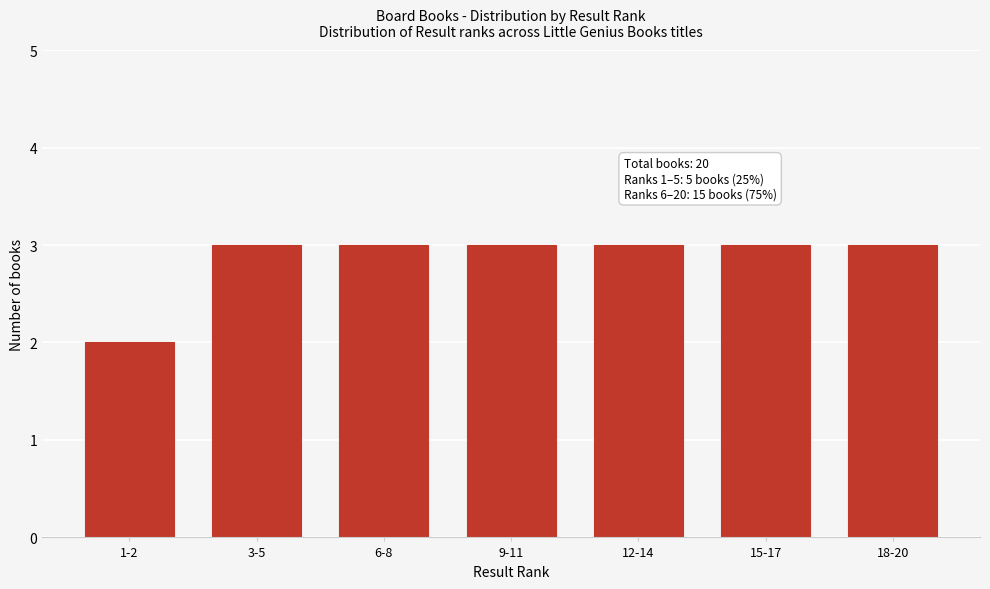

Reading right to left, transcribe all the data shown in this chart.

18-20=3	15-17=3	12-14=3	9-11=3	6-8=3	3-5=3	1-2=2